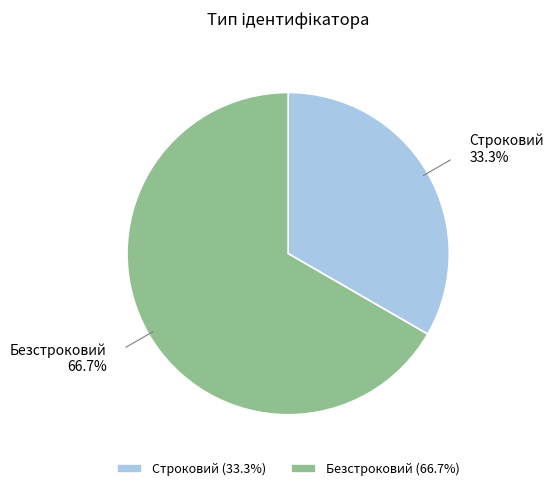

Does Безстроковий account for over 50% of the chart?

Yes